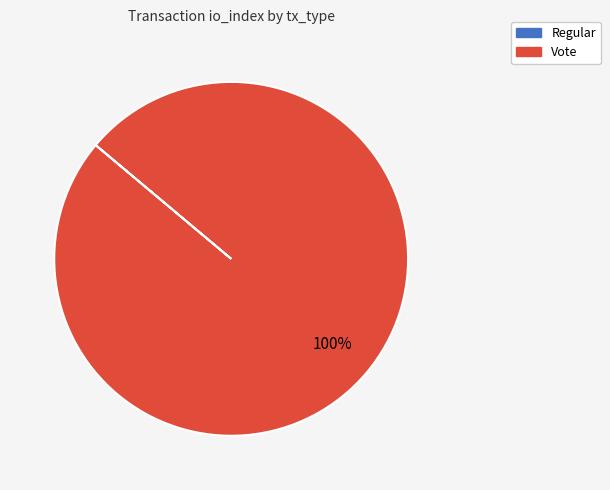

Does Vote account for over 50% of the chart?

Yes